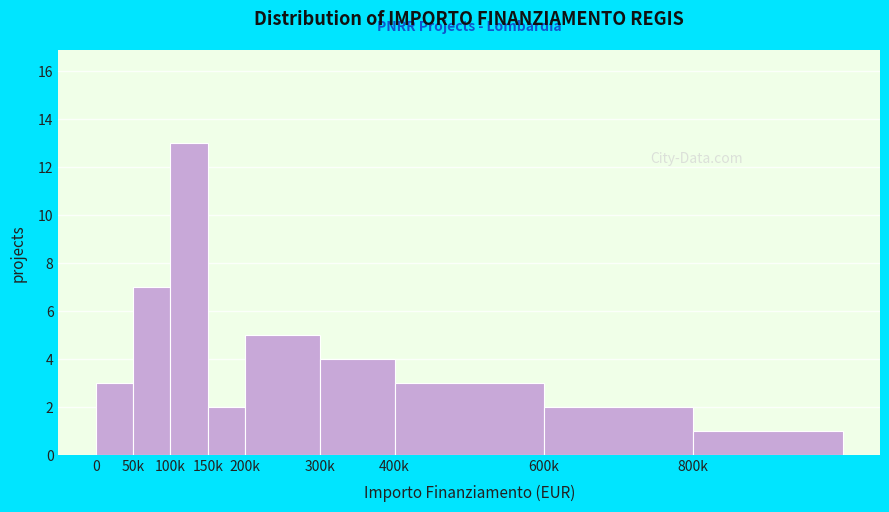

Reading left to right, transcribe all the data shown in this chart.

3	7	13	2	5	4	3	2	1